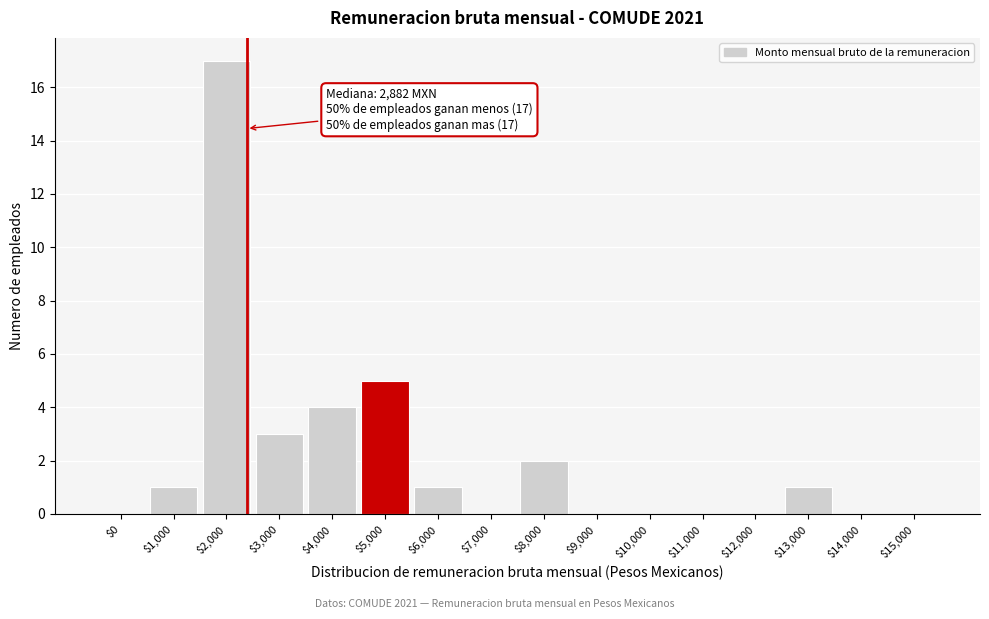

Which label corresponds to the largest value in the chart?

$2,000